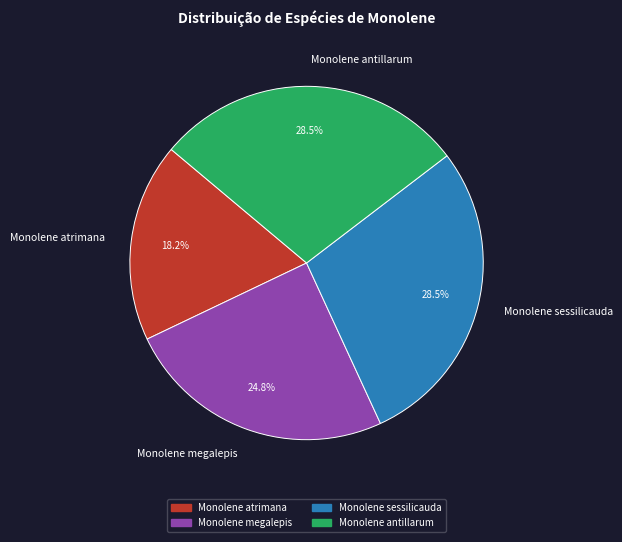

Count the number of slices in the pie.

4